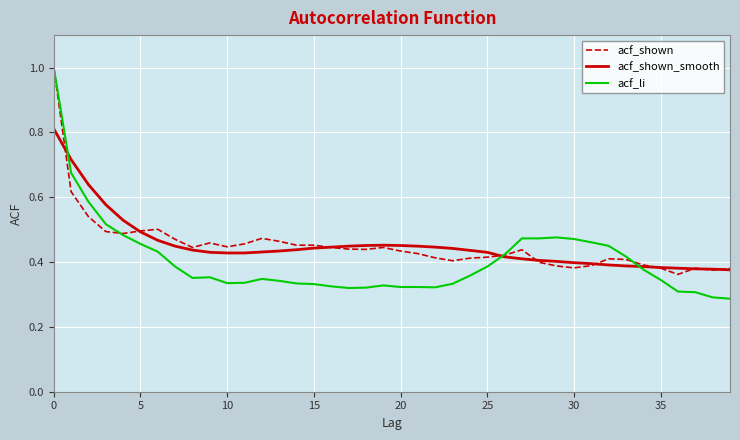

What is the greatest value displayed?

1.0